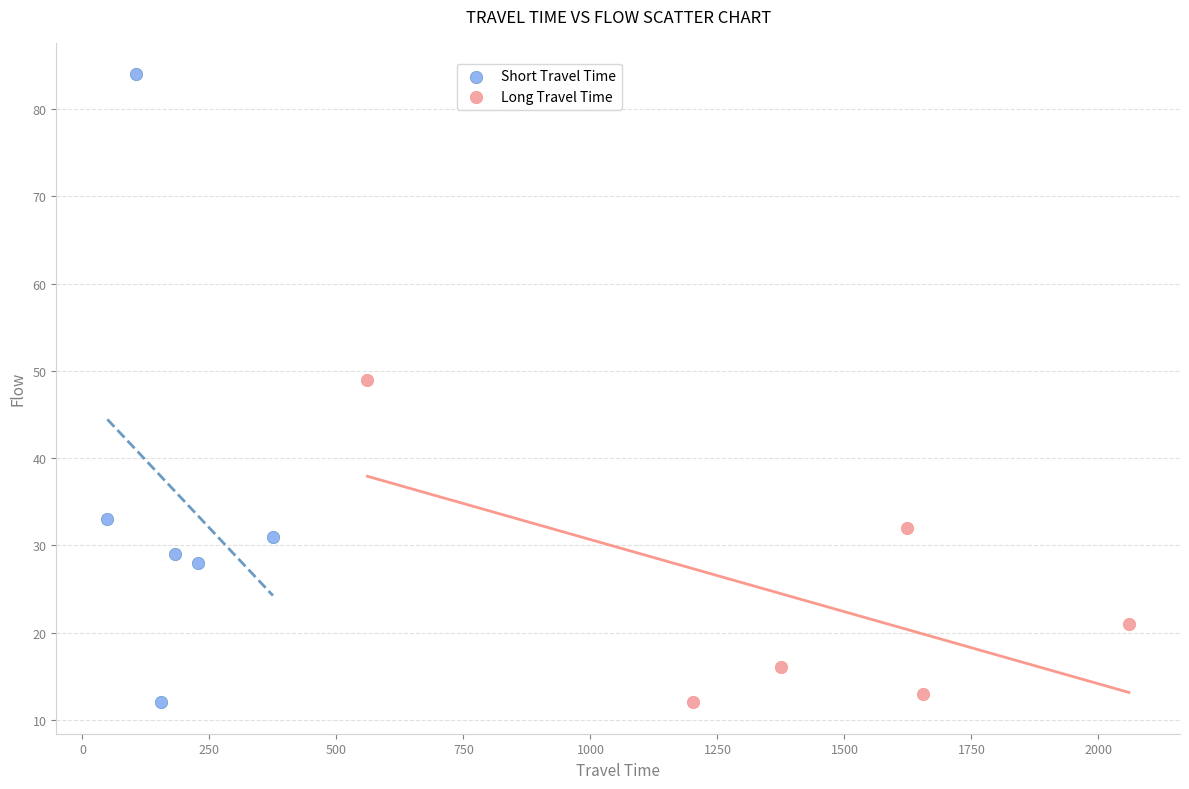

Which series has the widest spread of Y values?

Short Travel Time